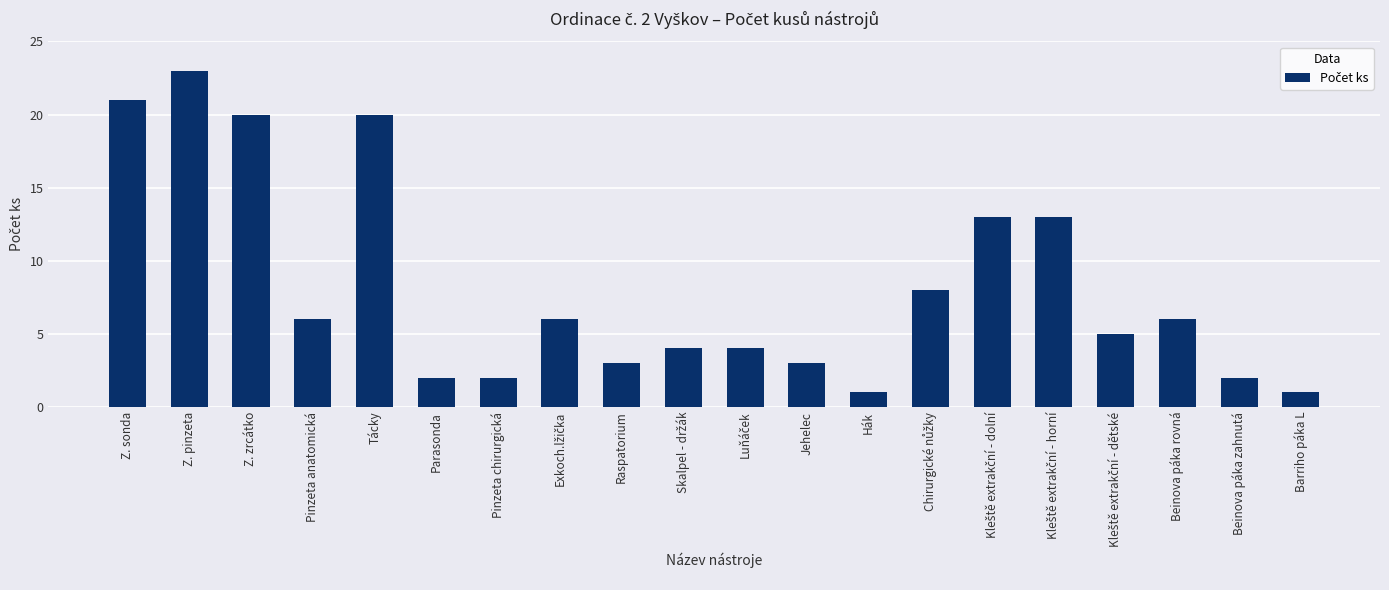

What is the ratio of the value at Beinova páka zahnutá to the value at Z. sonda?

0.1